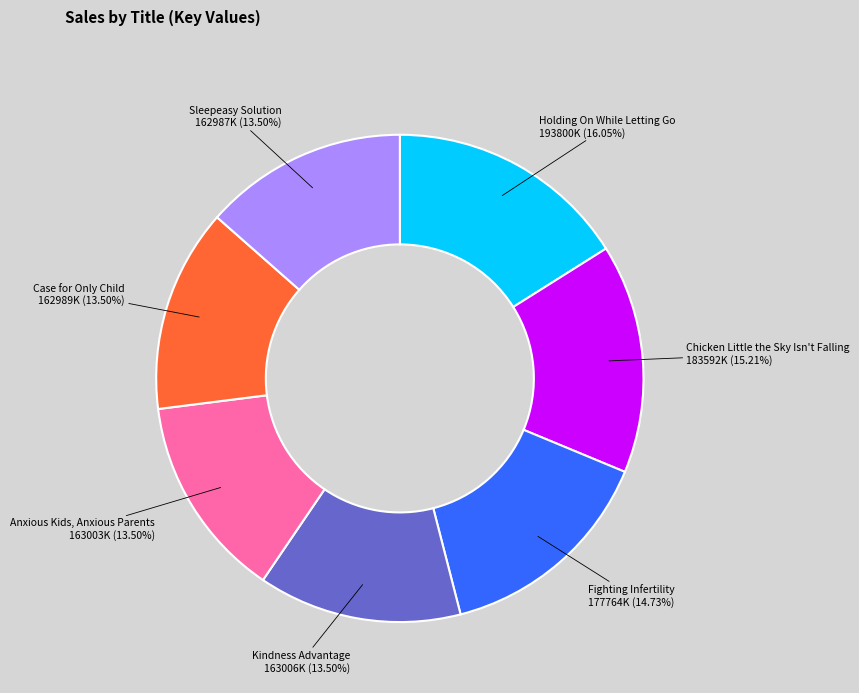

What is the ratio of the value at Fighting Infertility to the value at Chicken Little the Sky Isn't Falling?

1.0